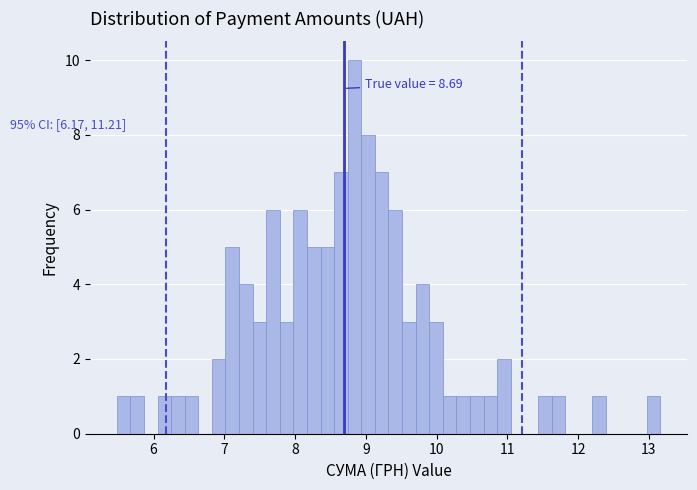

Around what value on the x-axis is the tallest bar? Give the approximate position of its centre, as read against the axis.

8.8